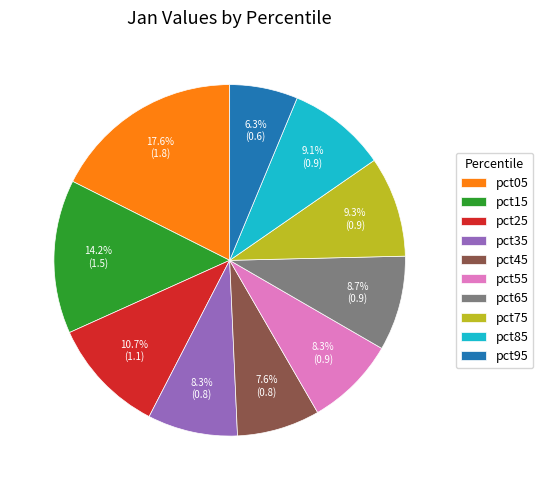

Does any single category account for the majority?

No